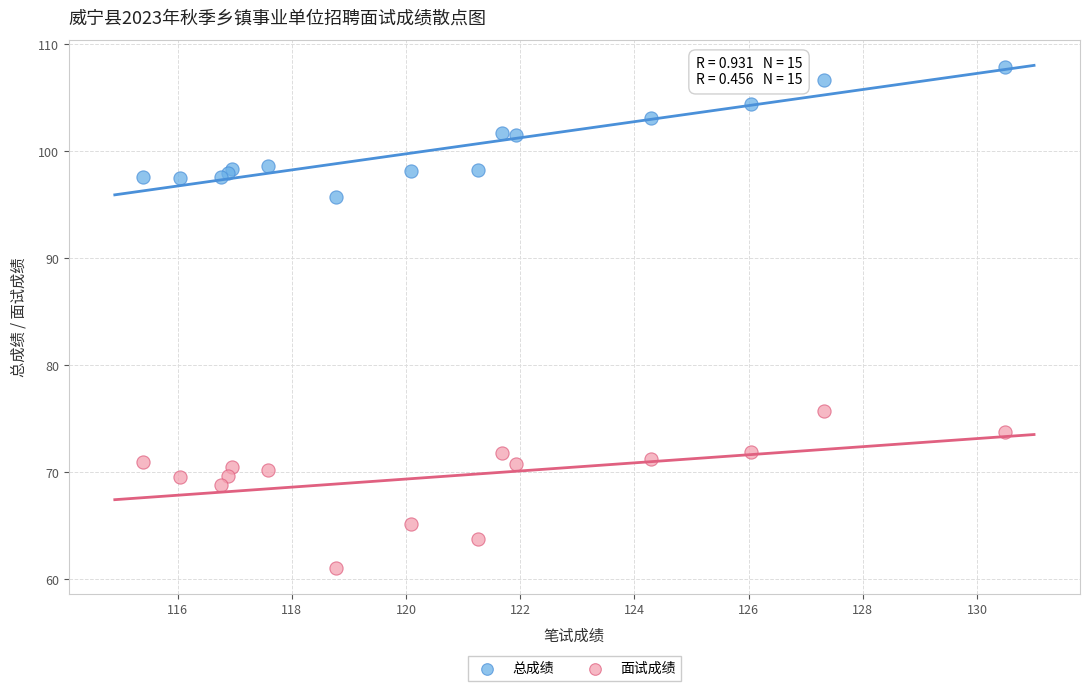

Which series reaches the minimum Y coordinate?

面试成绩